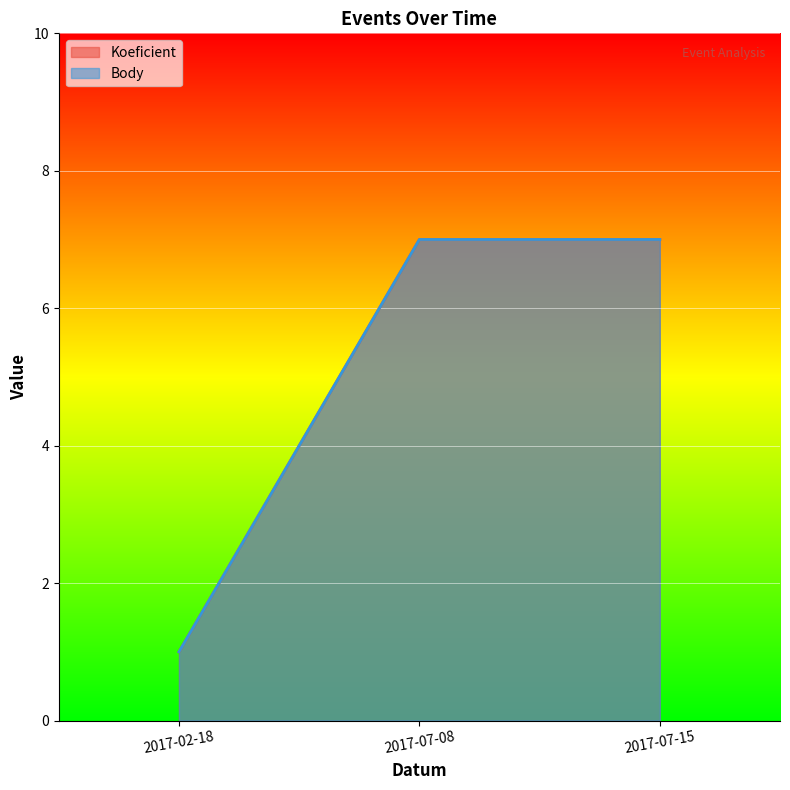

Reading left to right, extract all data points from this chart.

Koeficient: 2017-02-18=1	2017-07-08=7	2017-07-15=7
Body: 2017-02-18=1	2017-07-08=7	2017-07-15=7